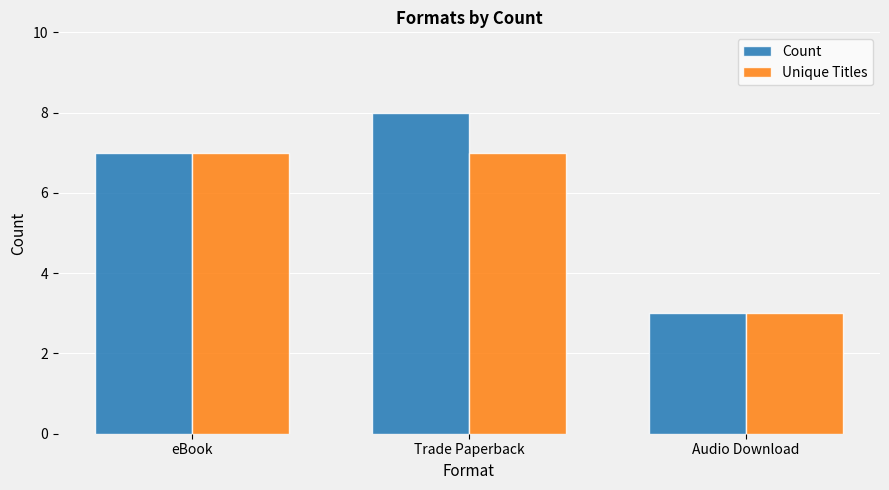

What is the average value of the Unique Titles series?

6